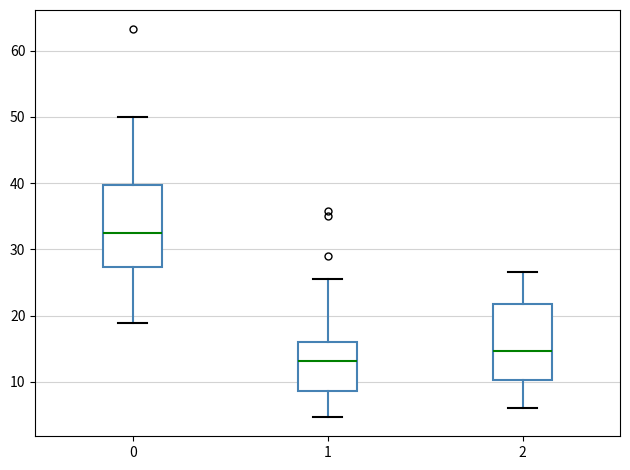

Reading left to right, read every box against the y-axis: the position of its median line, the range the box covers, and the ends of its whiskers. The values are not printed on the chart, so give them approximately, as read against the axis.

0: median 33, box 27 to 40, whiskers 19 to 50
1: median 13, box 9 to 16, whiskers 5 to 26
2: median 15, box 10 to 22, whiskers 6 to 27